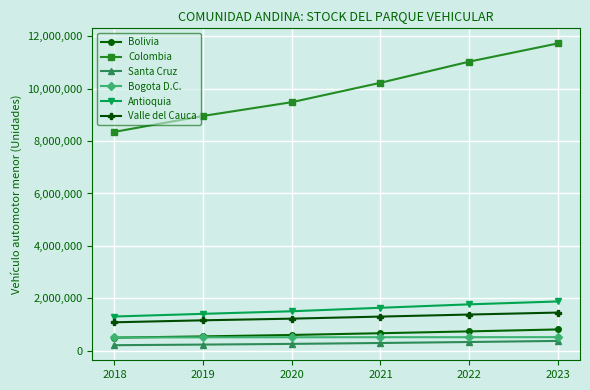

True or false: Colombia has a value of 3321349 at 2023.

False